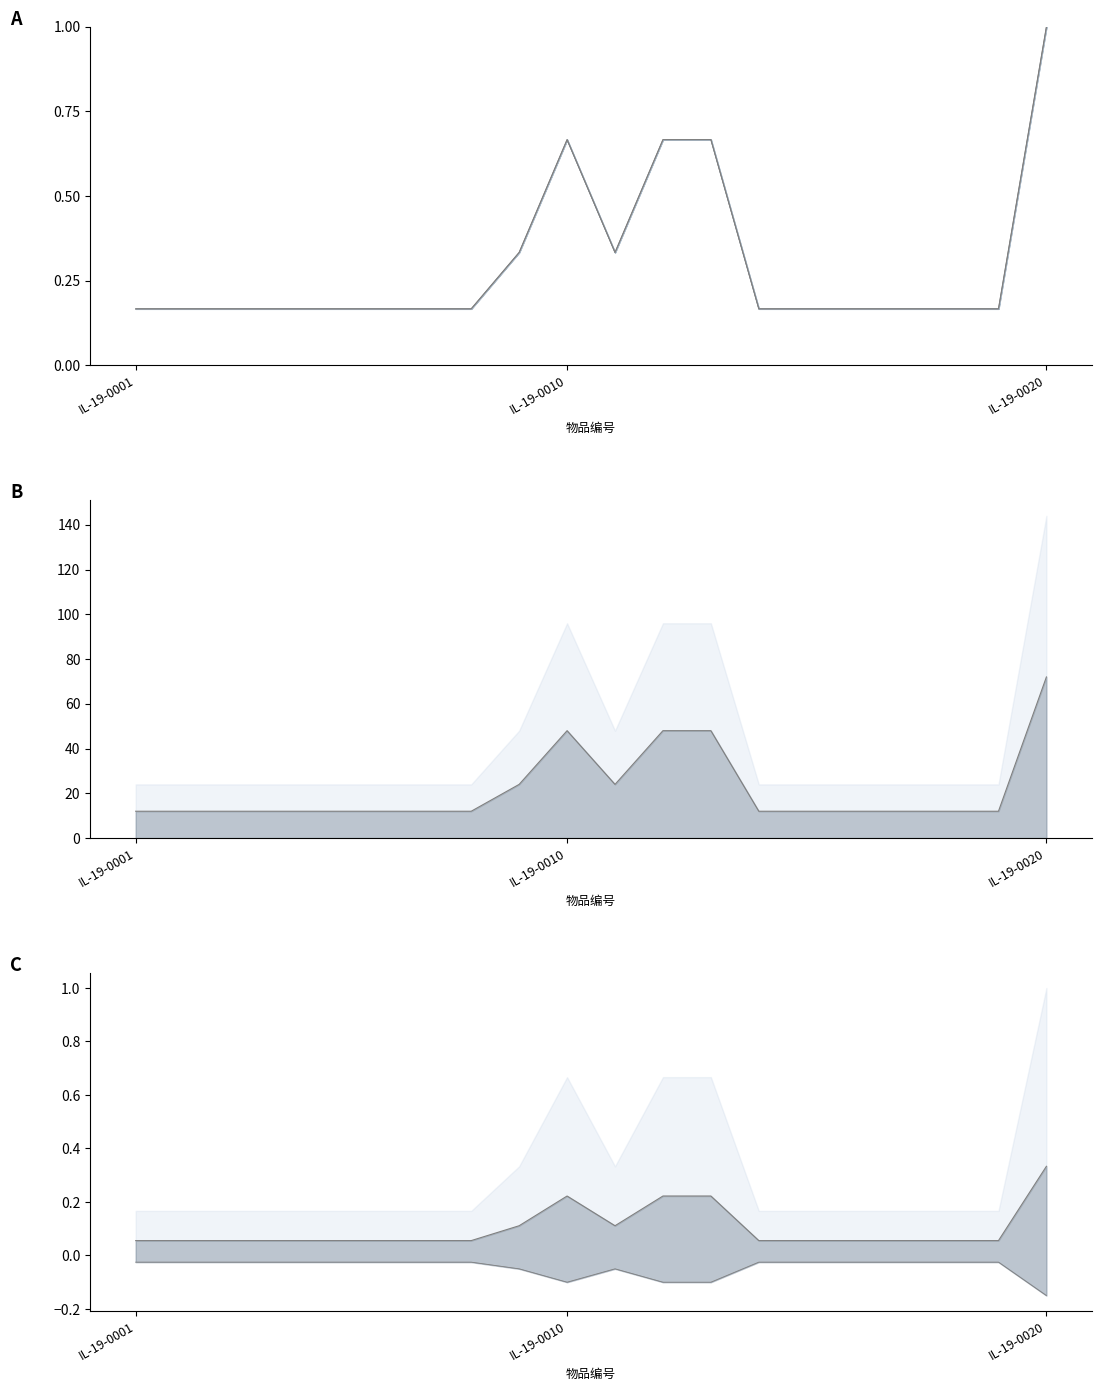

At 8, list the series in order from largest to smallest.

物品数量中值, 物品数量总数, 下限, 标准化中值, 下限线